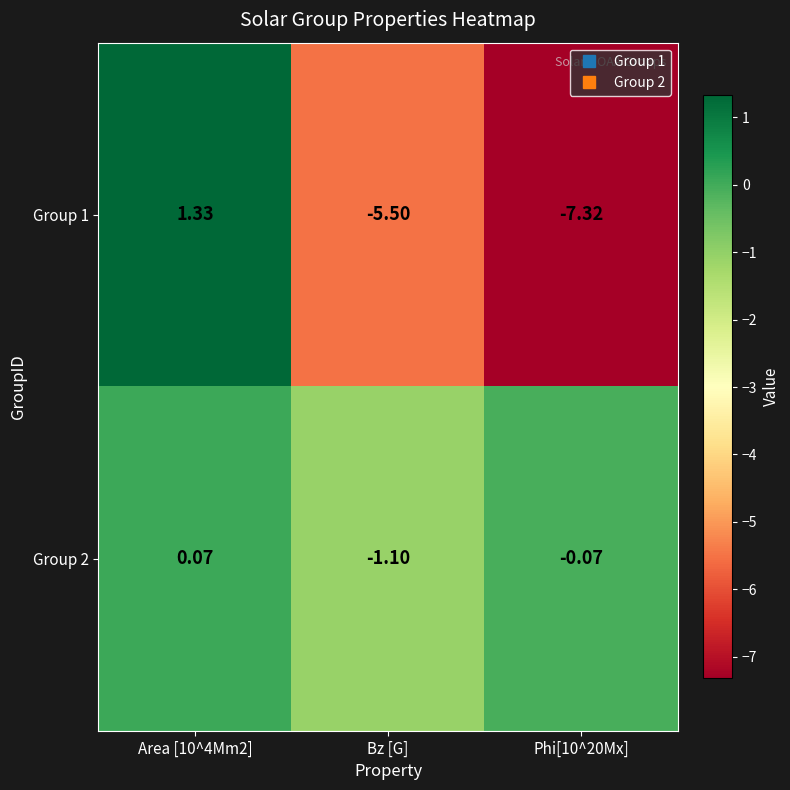

Rank the series by their maximum value, from highest to lowest.

Group 1, Group 2